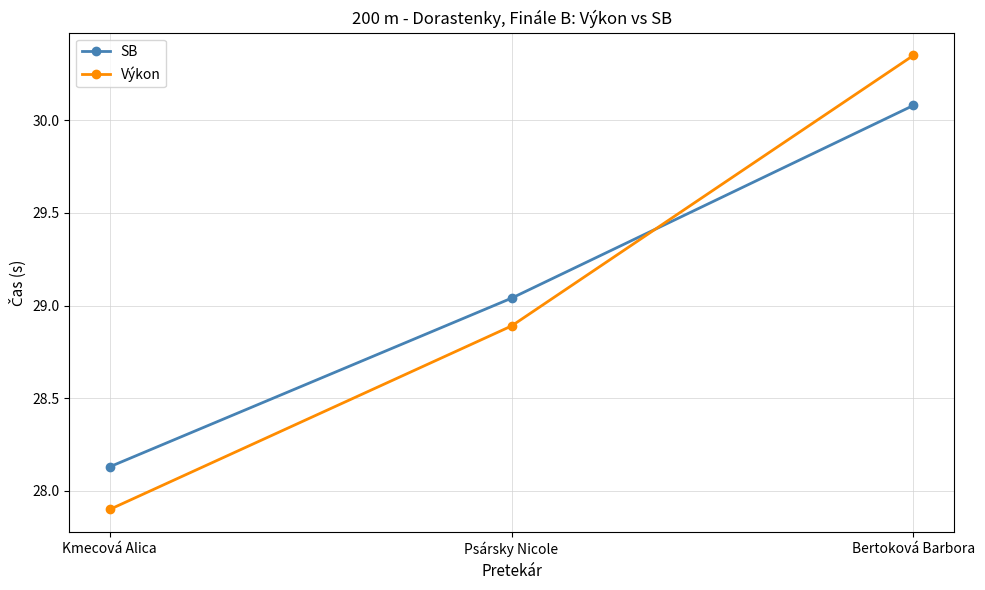

The Výkon series shows 27.9 at Kmecová Alica. True or false?

True